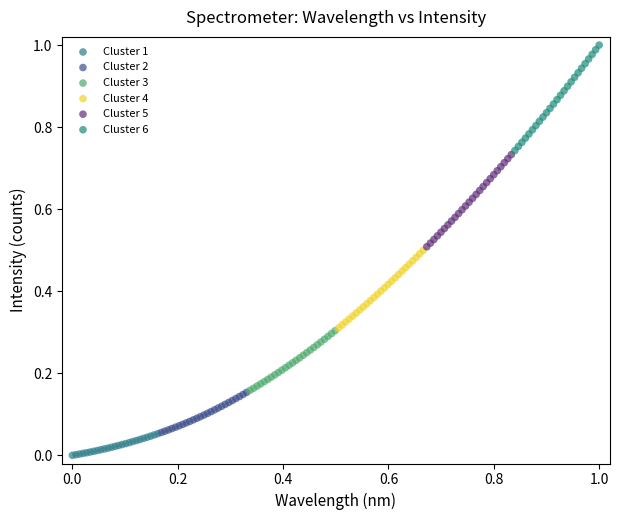

Which series reaches the minimum Y coordinate?

Cluster 1